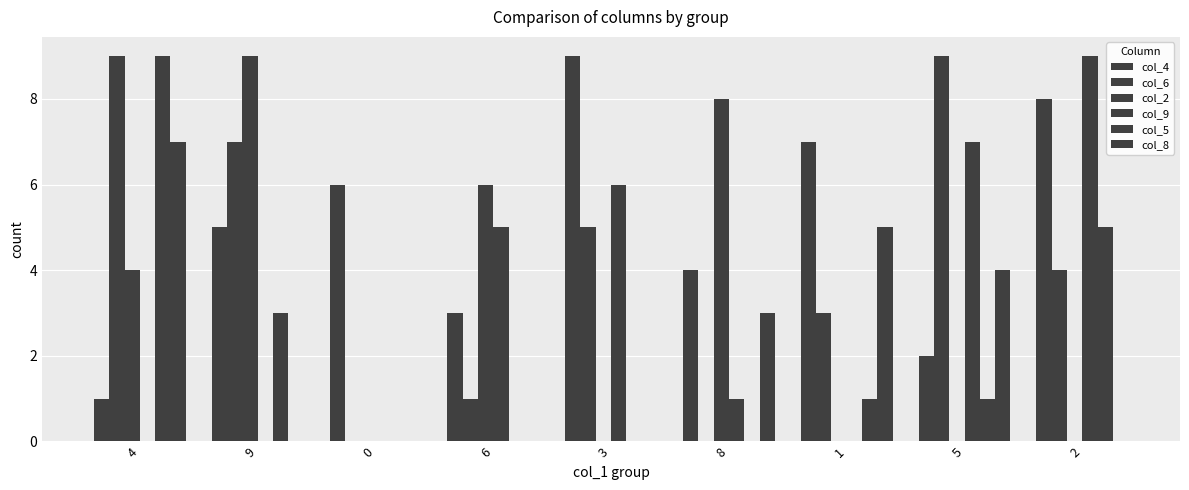

What is the difference between the second highest and minimum values in the col_4 series?

7